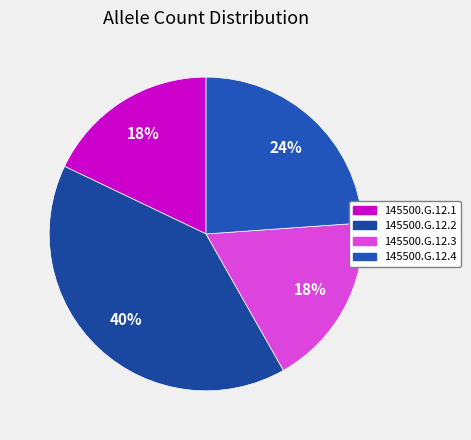

How many slices are in this pie chart?

4